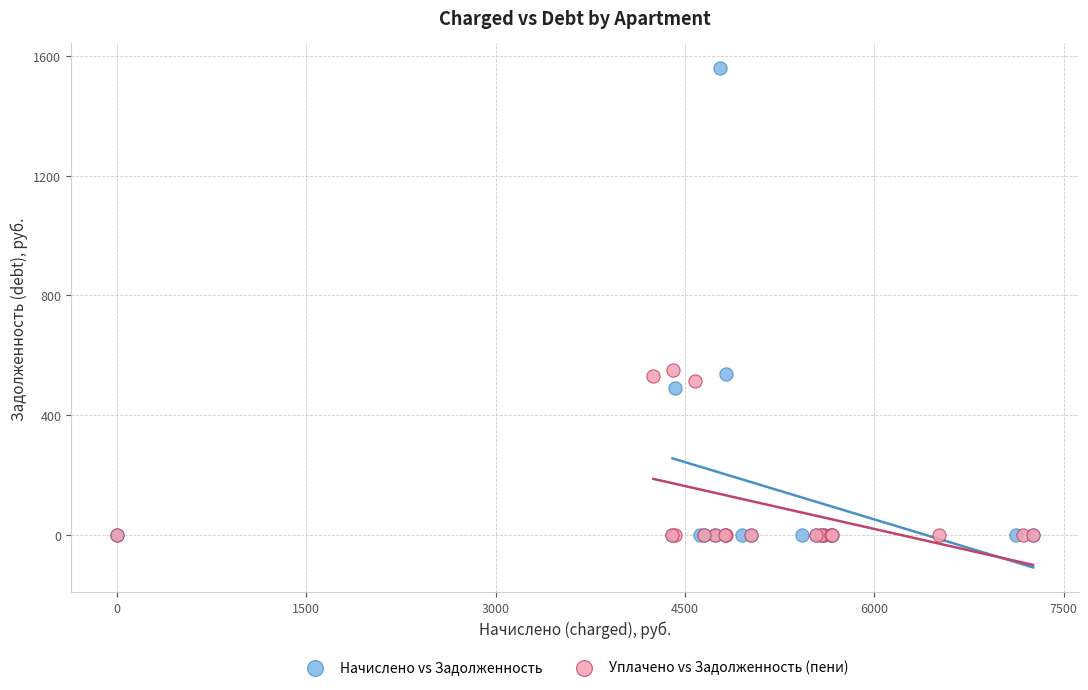

Which series has the widest spread of Y values?

Начислено vs Задолженность